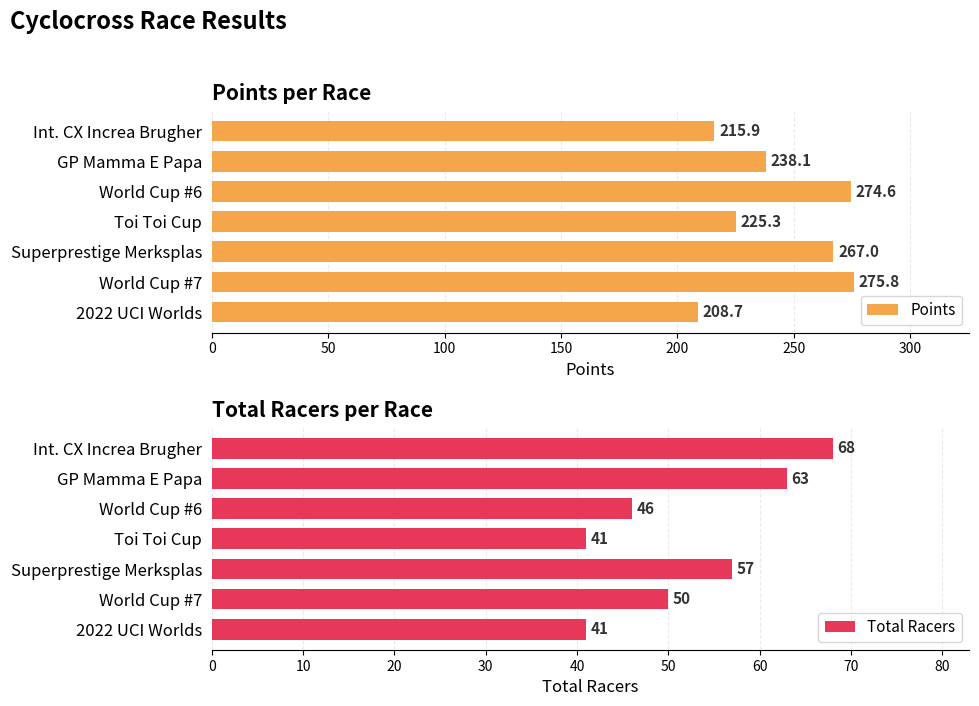

At which category does the chart reach its minimum across all series?

150